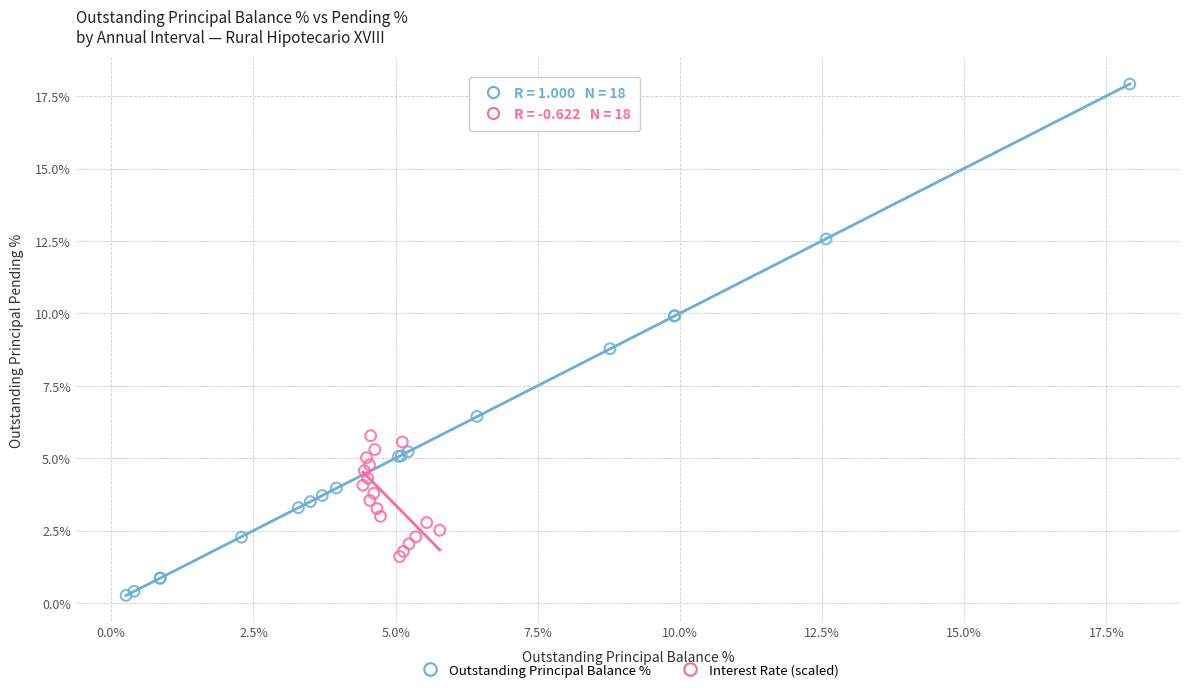

Which series reaches the maximum Y coordinate?

Outstanding Principal Balance %